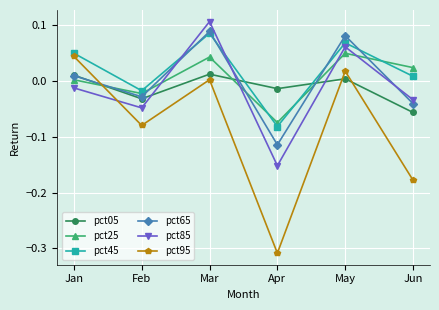

Which series has the largest range (max minus min)?

pct95